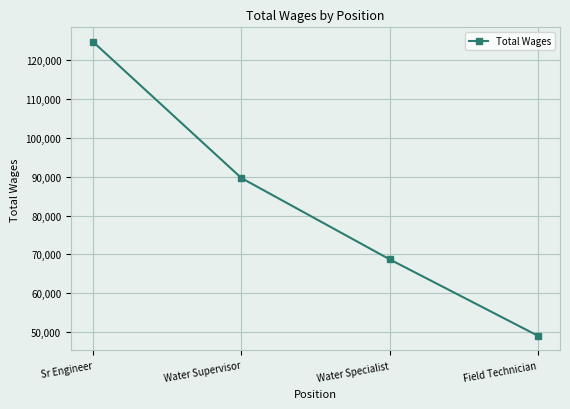

What is the sum of all values?

332070